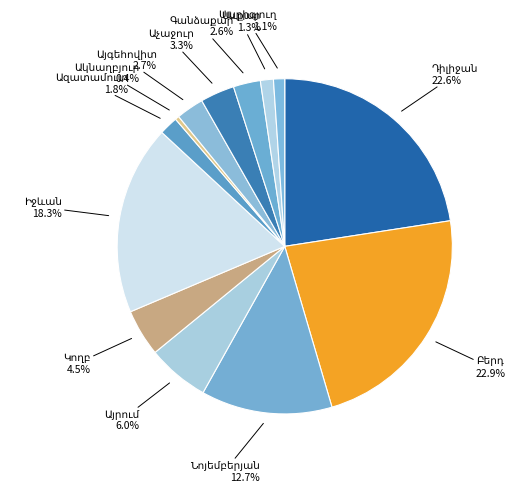

Is there a majority slice in this chart?

No